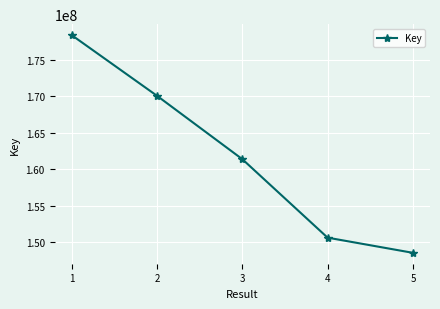

Rank the categories by value from lowest to highest.

5, 4, 3, 2, 1